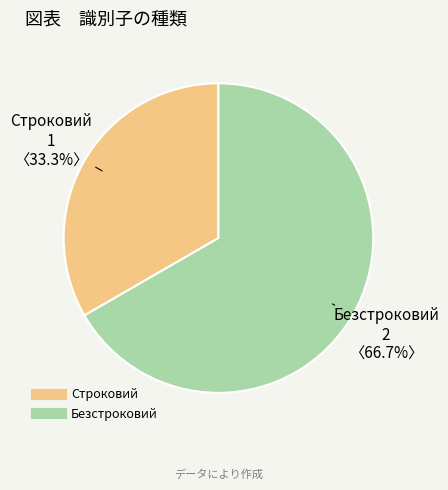

What percentage is the Безстроковий slice, to the nearest percent?

67%